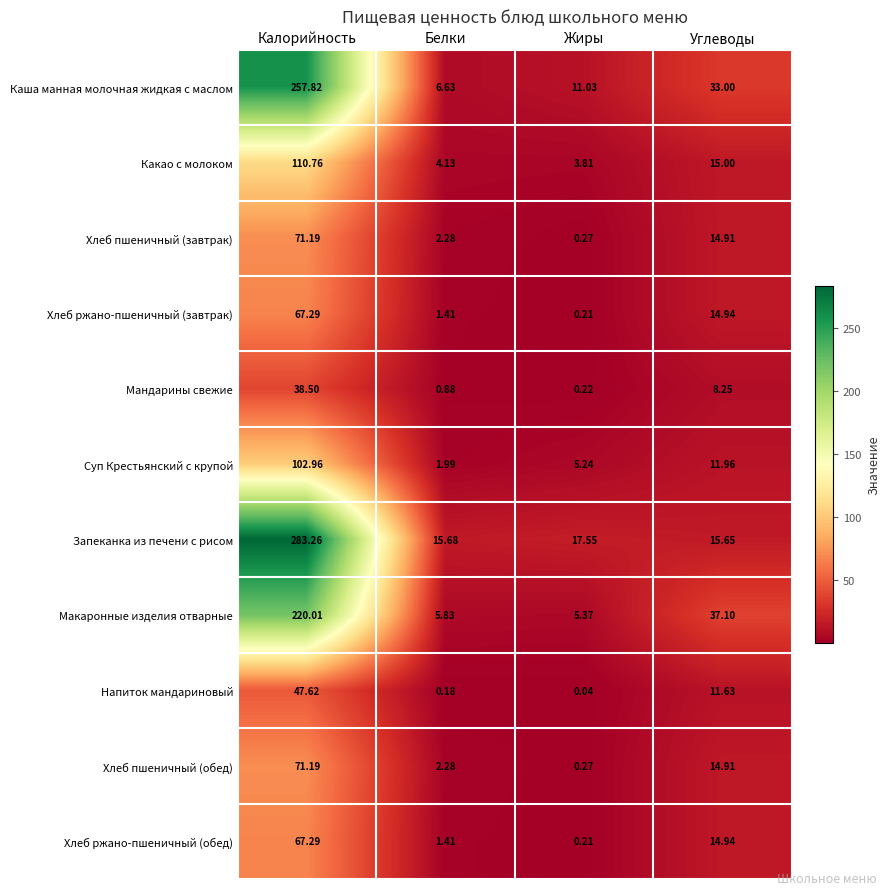

At how many categories does at least one series exceed 68?

1